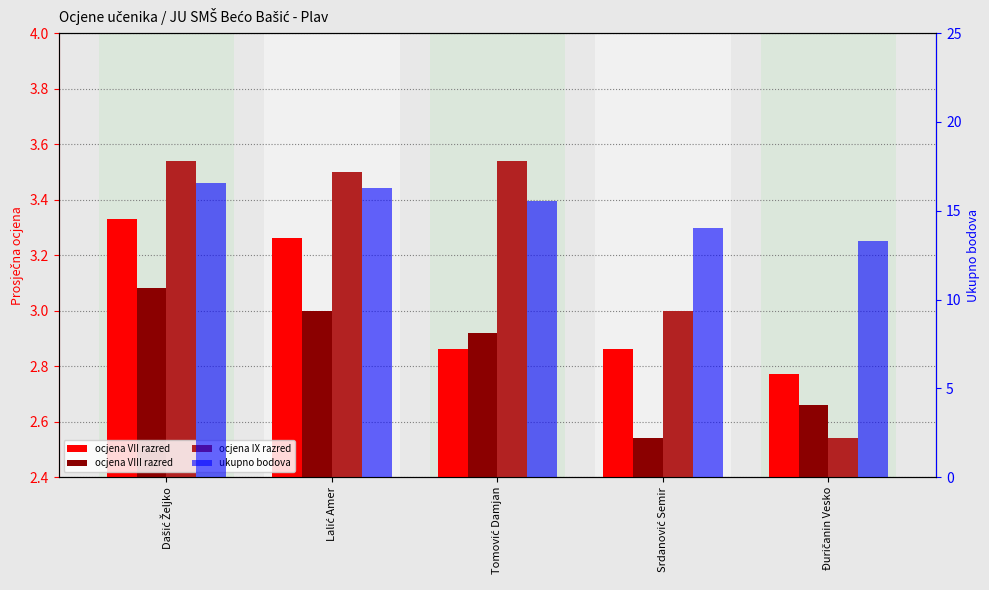

Are the bars grouped side by side (vs. stacked)?

Yes